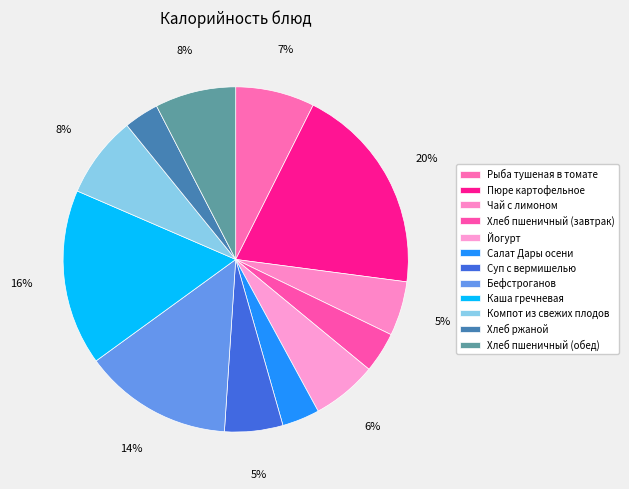

What percentage is the Рыба тушеная в томате slice, to the nearest percent?

7%